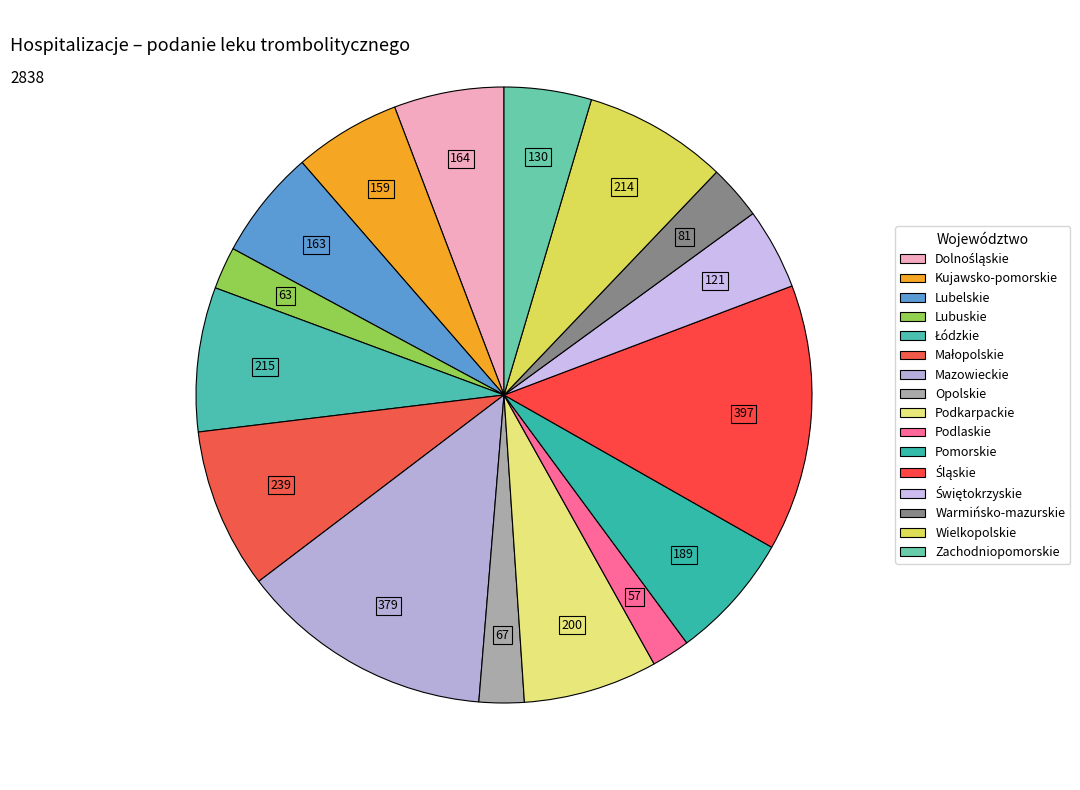

How many segments does this pie chart have?

16